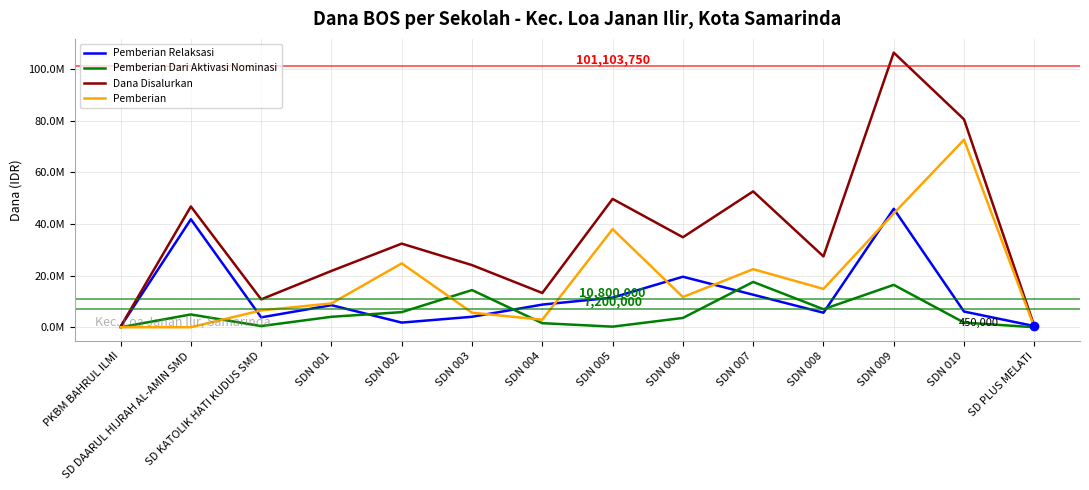

What are all the series names shown in the legend?

Pemberian Relaksasi, Pemberian Dari Aktivasi Nominasi, Dana Disalurkan, Pemberian